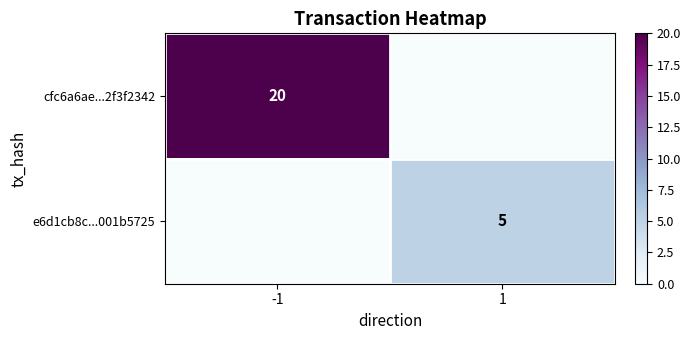

What is the sum of all e6d1cb8c...001b5725 values?

5